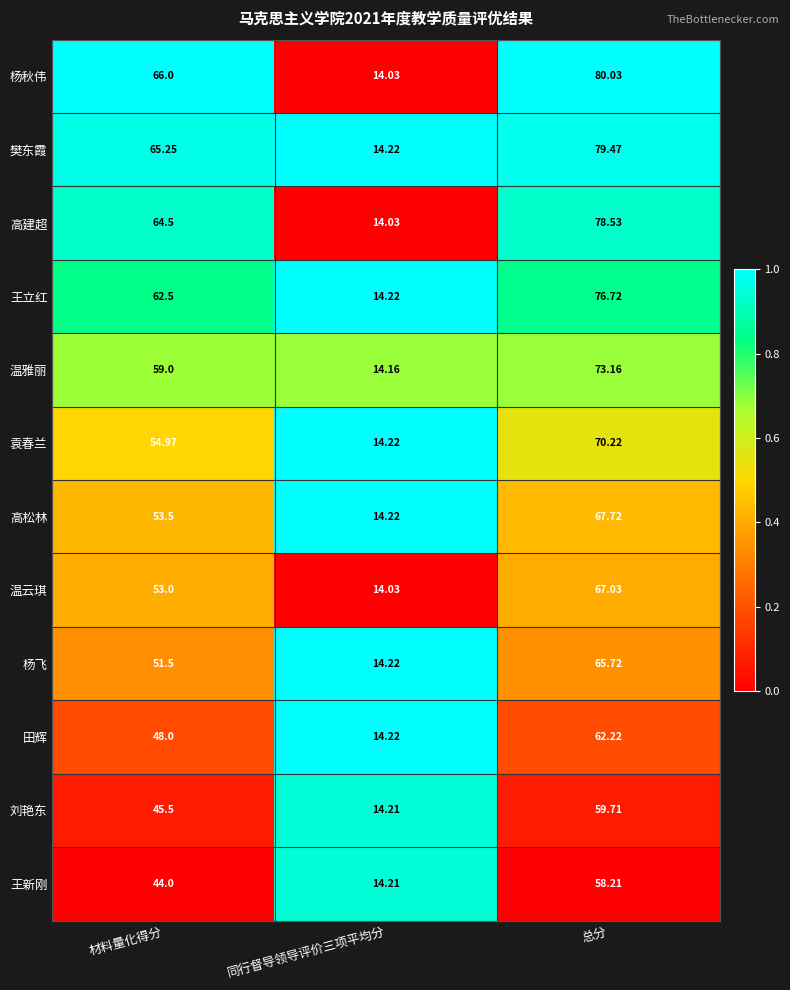

At 材料量化得分, list the series in order from smallest to largest.

王新刚, 刘艳东, 田辉, 杨飞, 温云琪, 高松林, 袁春兰, 温雅丽, 王立红, 高建超, 樊东霞, 杨秋伟